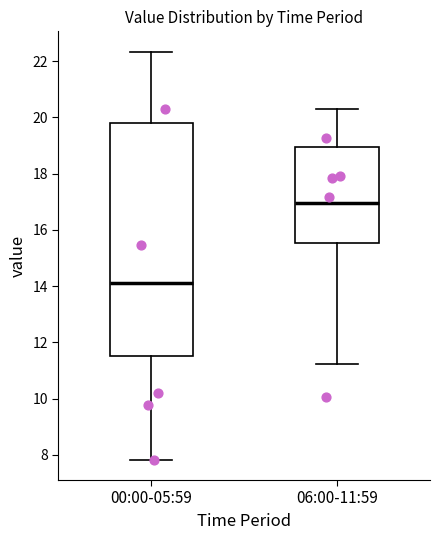

Which box is the tallest, from its lower edge to its upper edge?

00:00-05:59